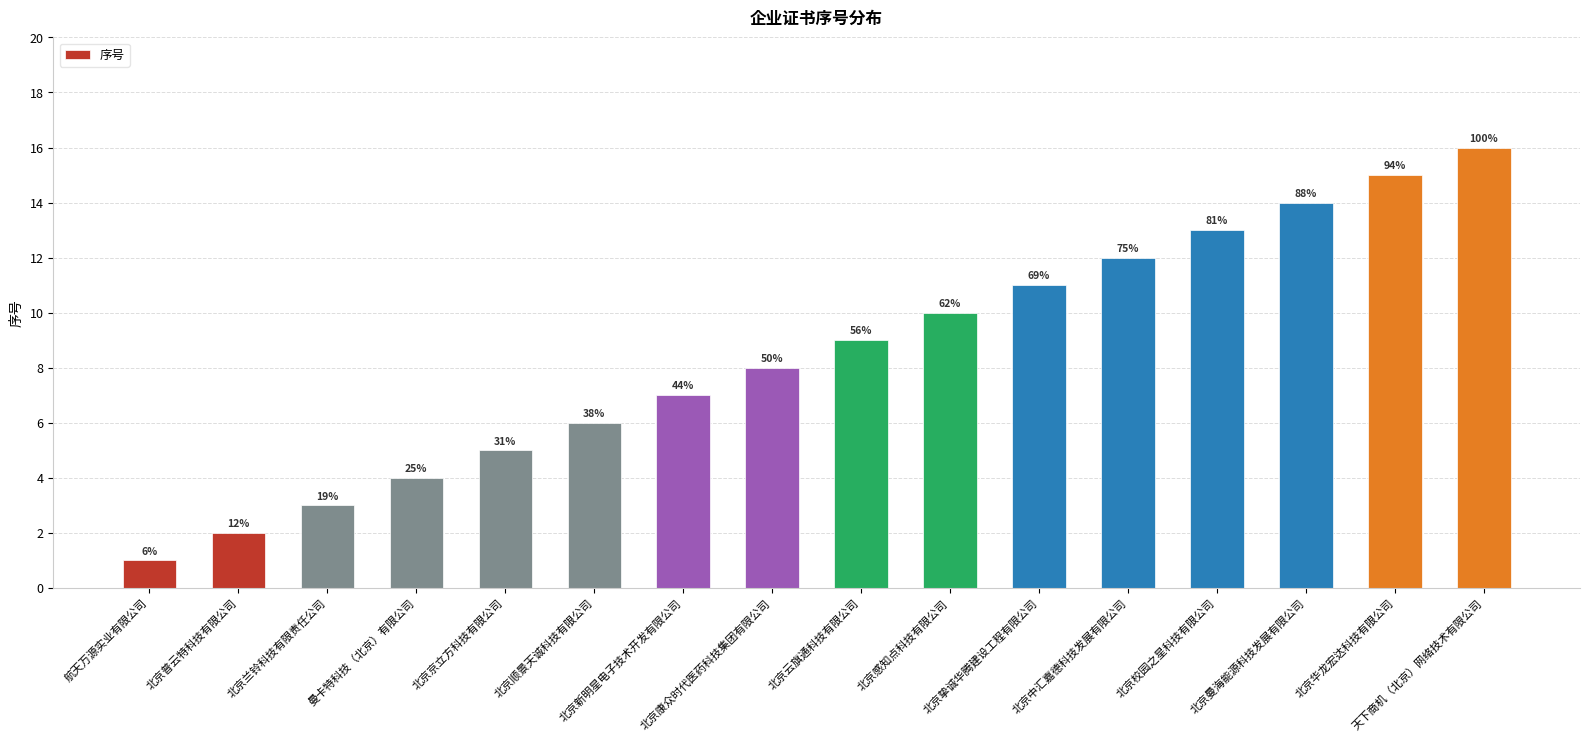

What is the difference between the second highest and second lowest values?

13